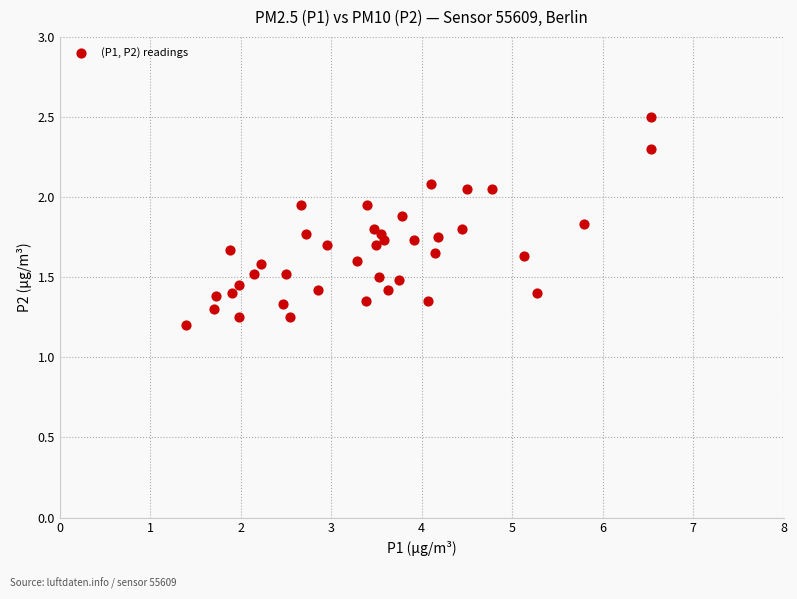

What is the range of X values (max minus min)?

5.1